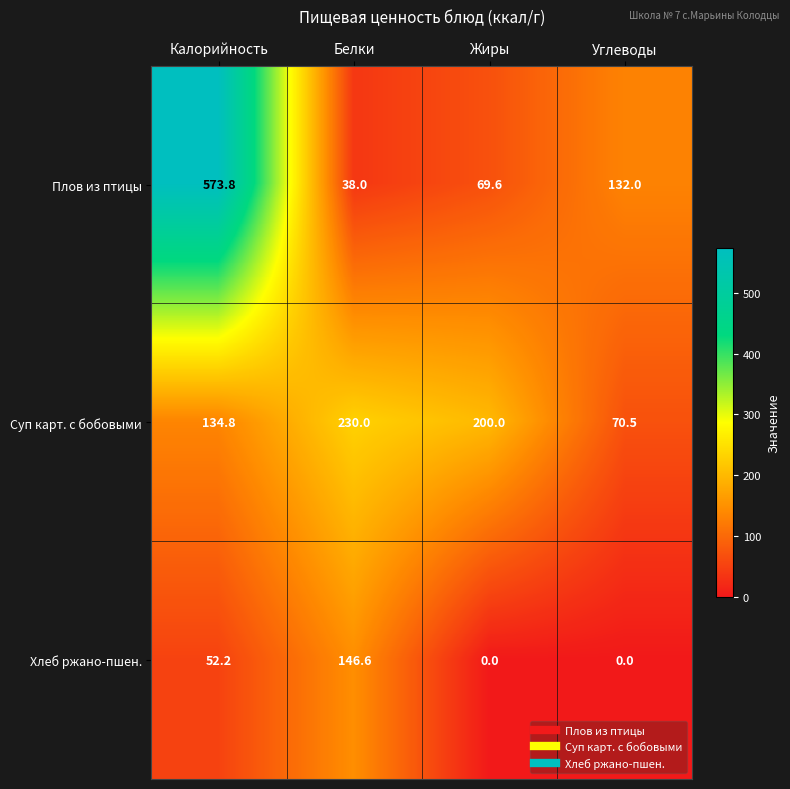

What is the sum of the Плов из птицы values at Калорийность and Белки?

611.8